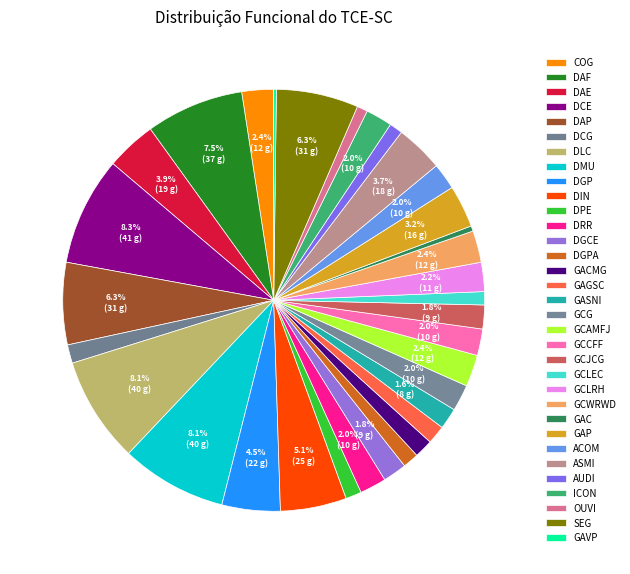

Between DGPA and ASMI, which is larger?

ASMI